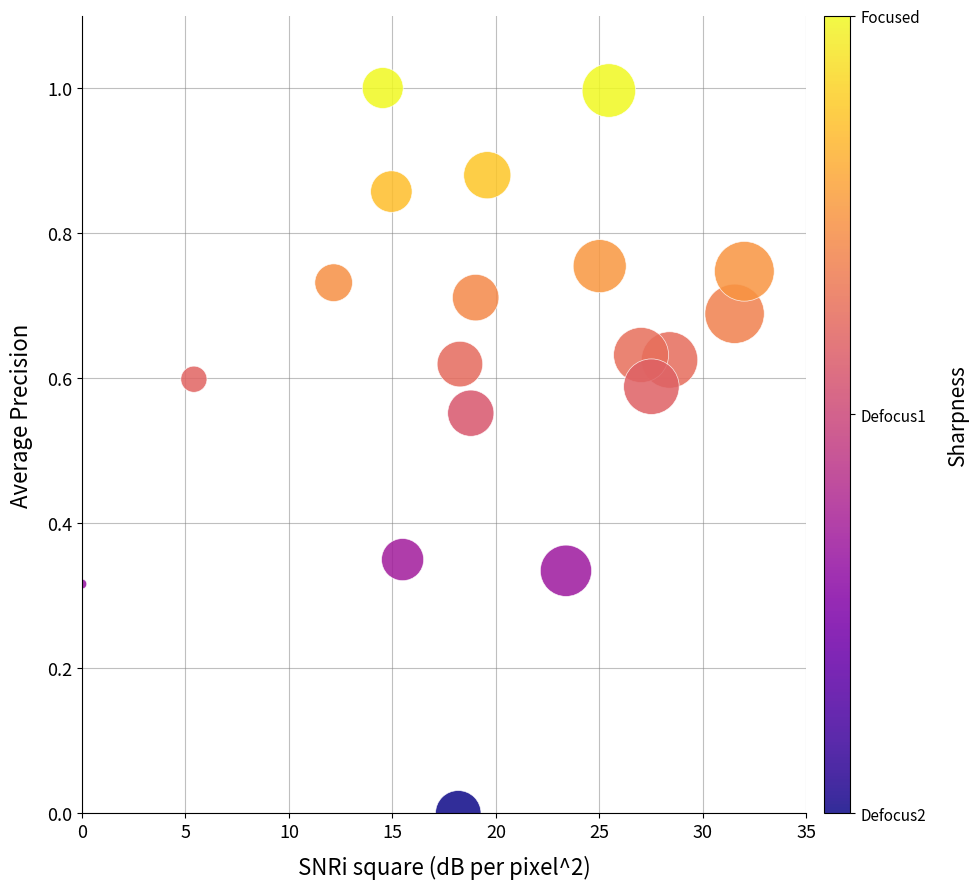

What is the range of X values (max minus min)?

32.0